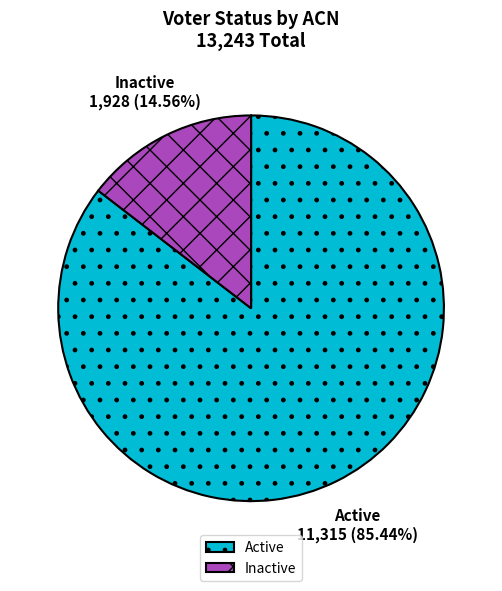

Which category has the biggest portion of the pie?

Active